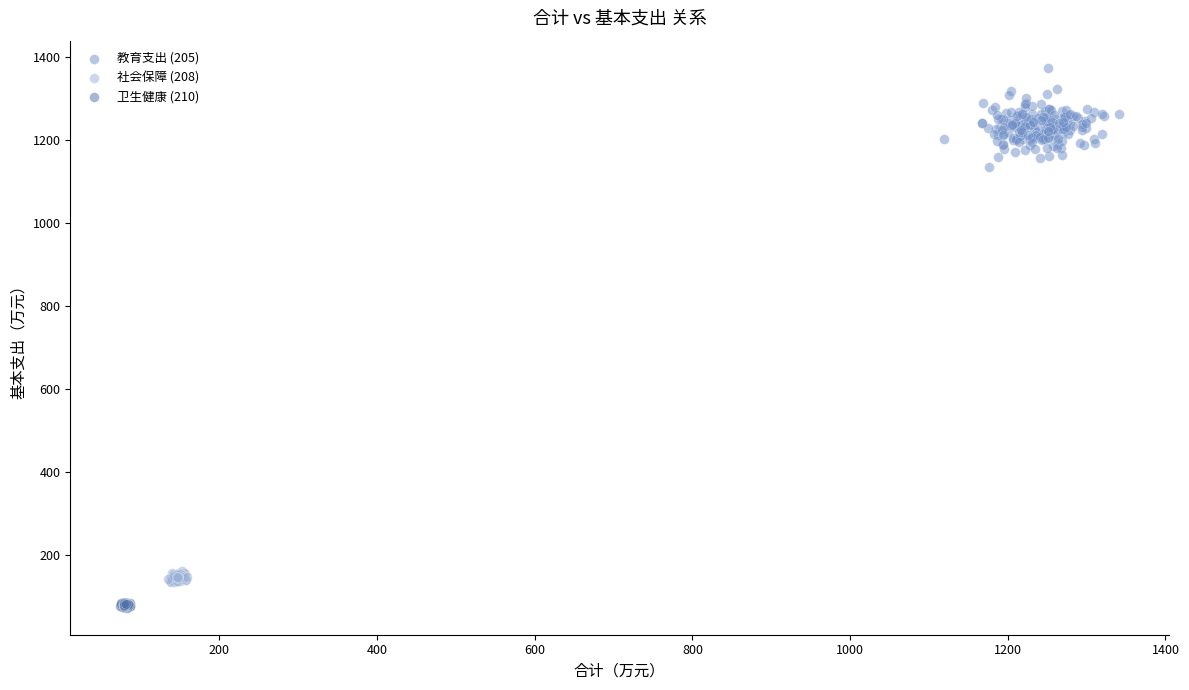

What are all the series names shown in the legend?

教育支出 (205), 社会保障 (208), 卫生健康 (210)